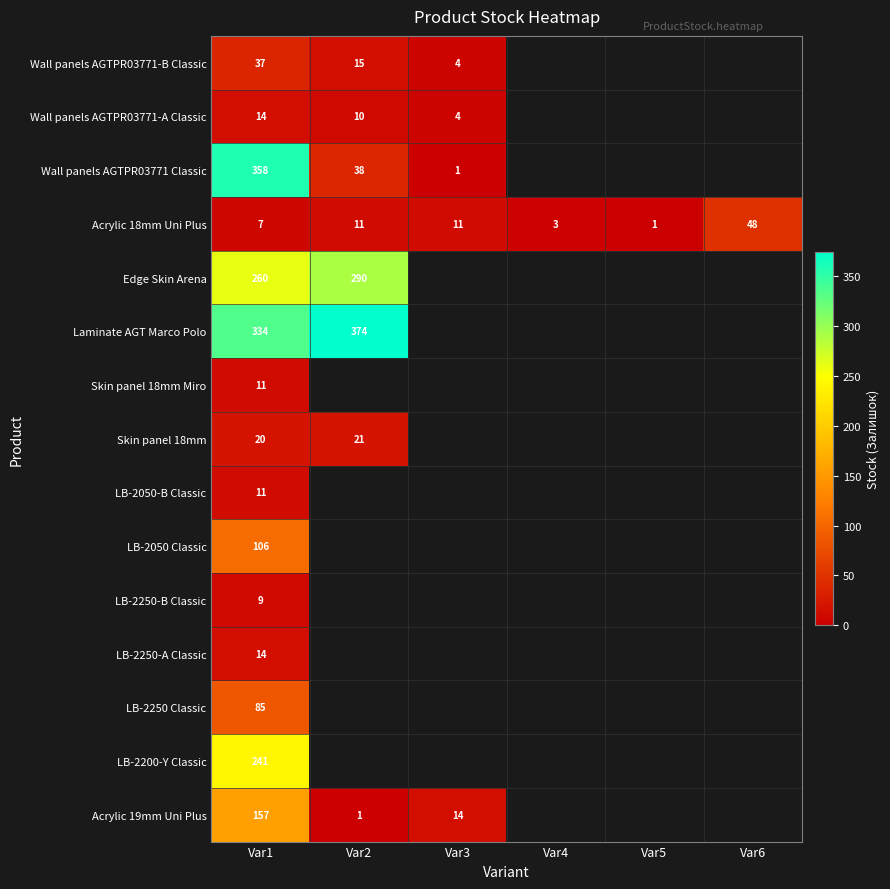

True or false: Acrylic 18mm Uni Plus has a value of 5 at Var4.

False